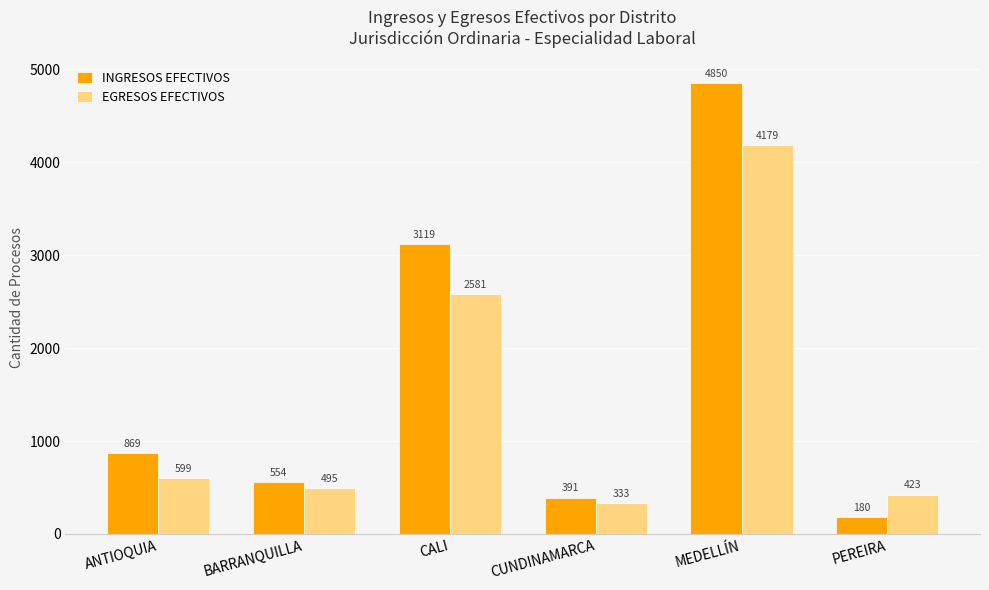

Which series changed the most between CUNDINAMARCA and PEREIRA?

INGRESOS EFECTIVOS